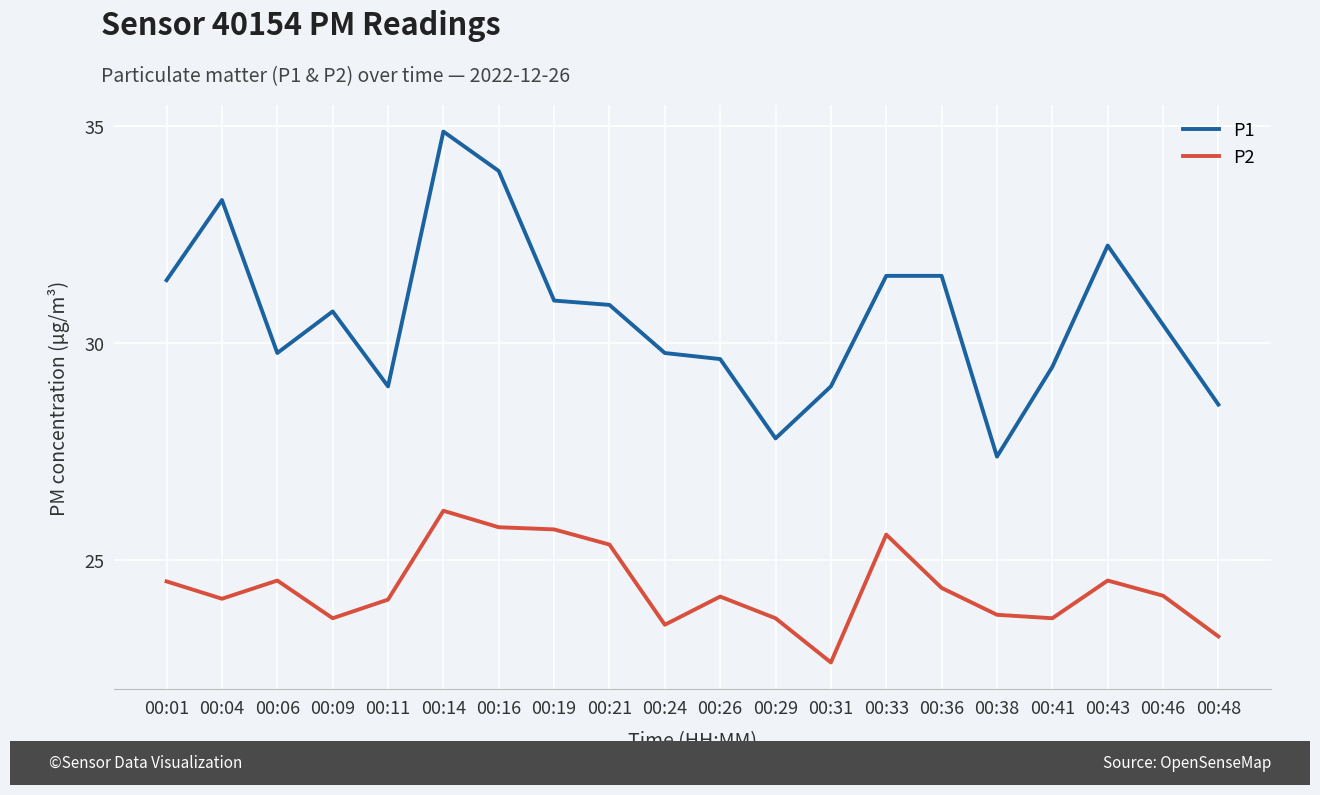

True or false: P2 and P1 intersect in this chart.

False